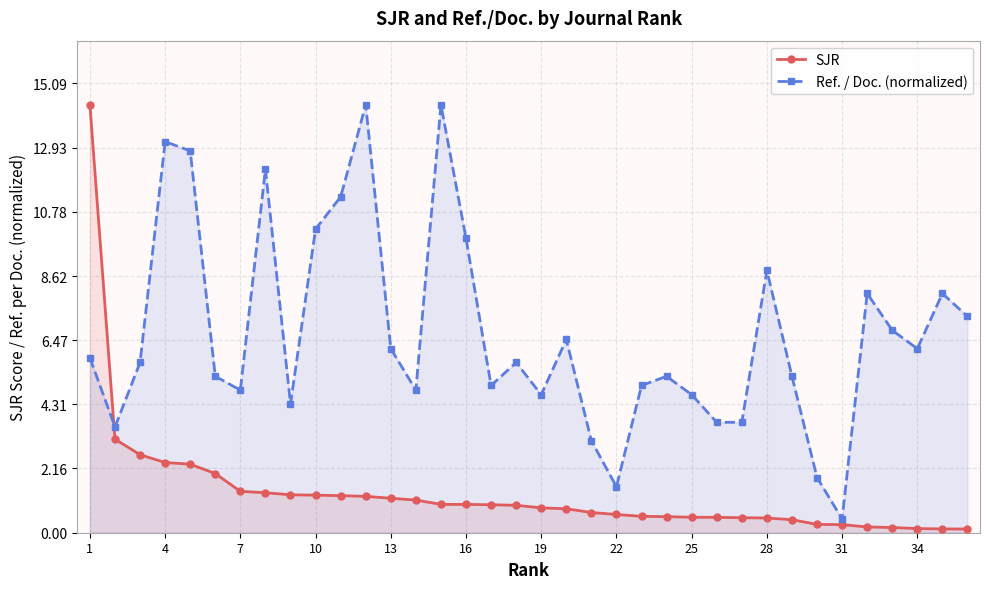

At which category does the chart reach its peak across all series?

1